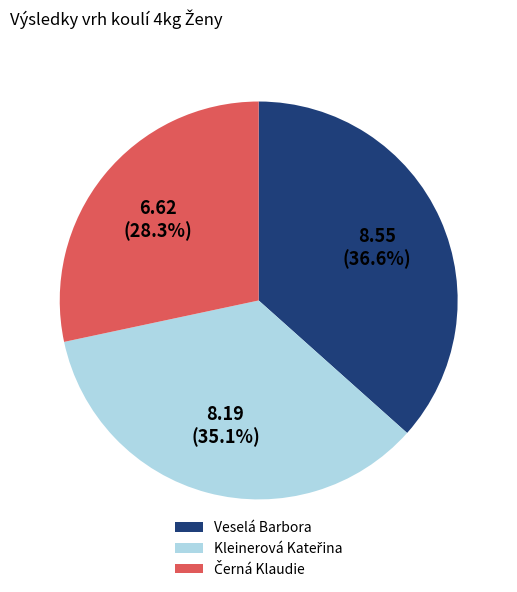

Is there any slice that represents more than half of the pie?

No